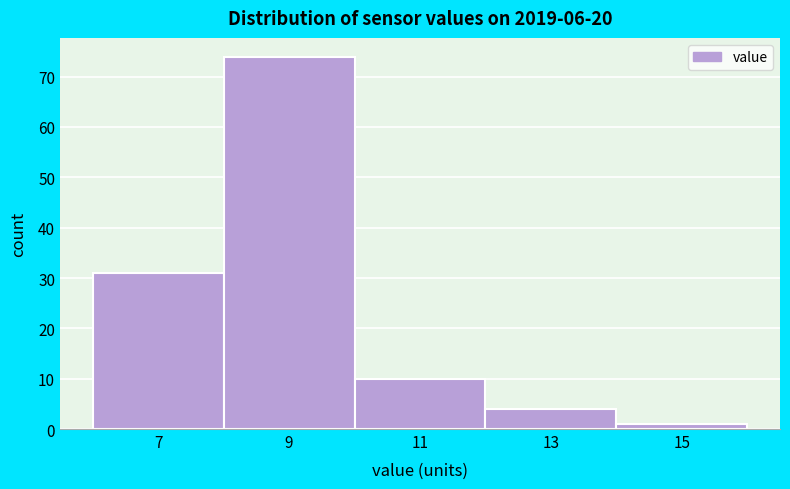

Reading left to right, transcribe all the data shown in this chart.

7=31	9=74	11=10	13=4	15=1